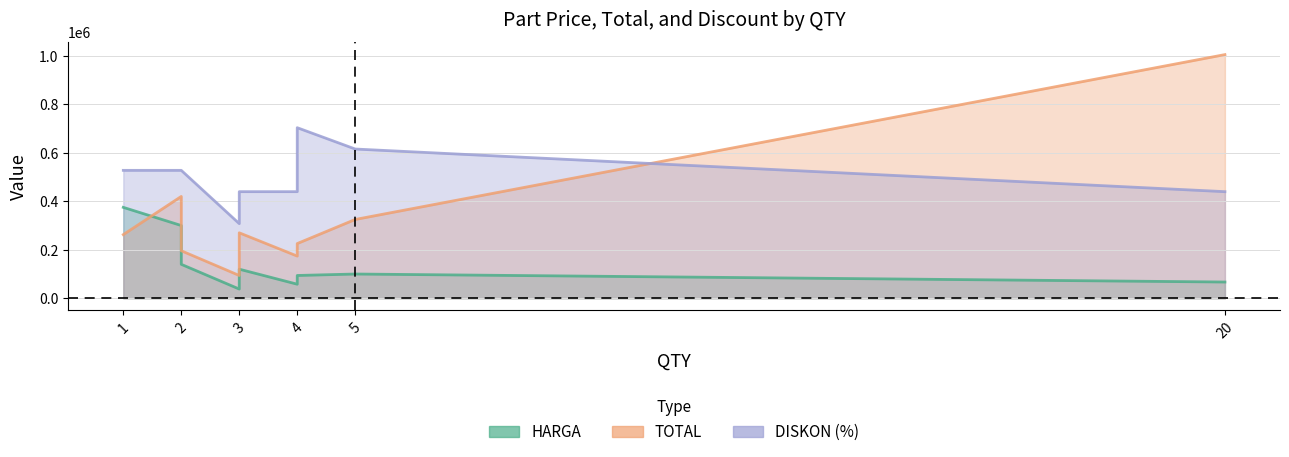

How many intersections are there between DISKON (%) and TOTAL?

1